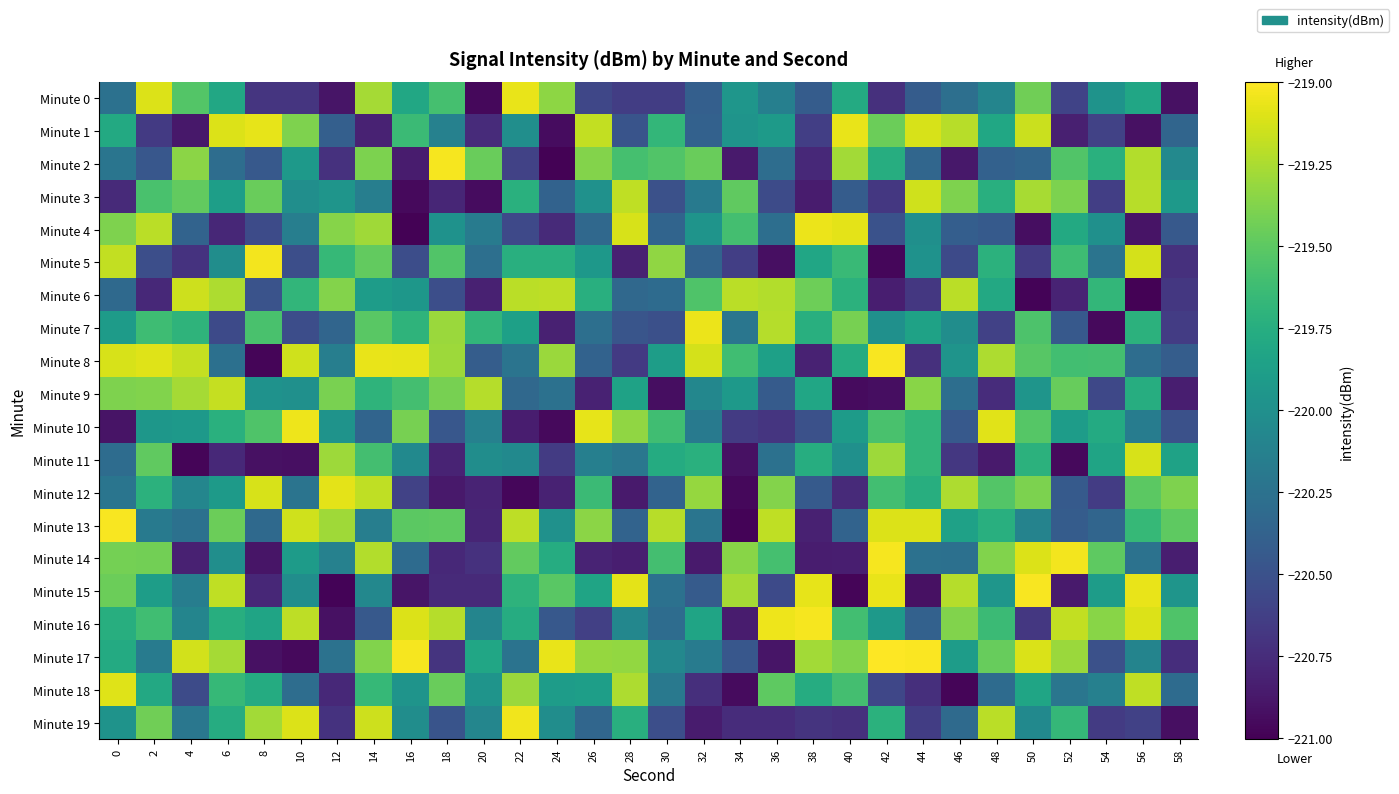

Between 16 and 34, which series saw the biggest shift?

Minute 16